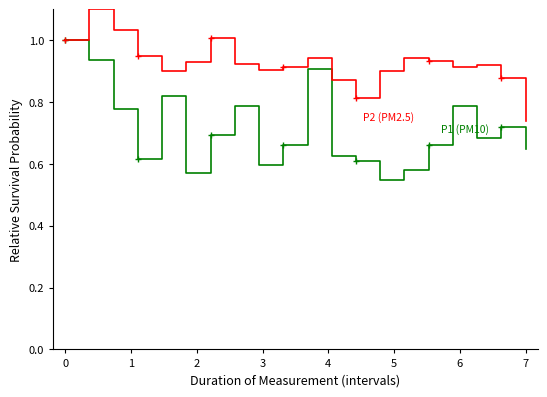

What is the greatest value displayed?

1.1